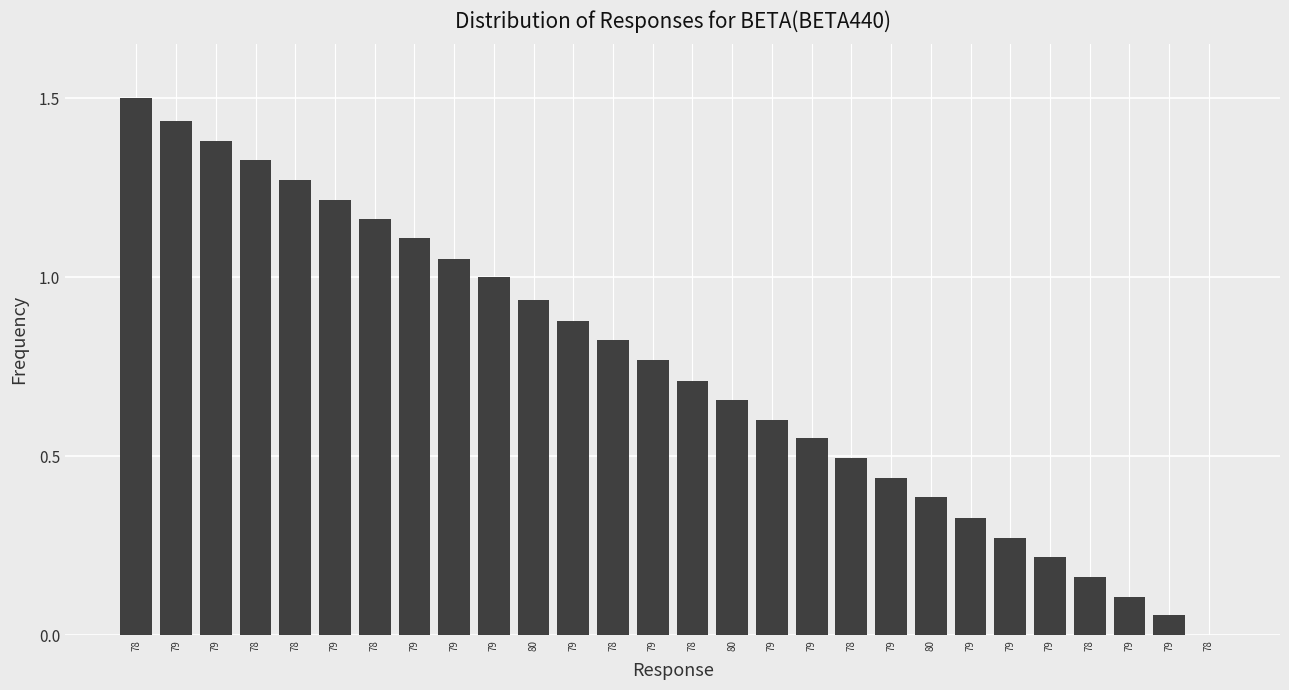

What is the greatest value displayed?

1.5